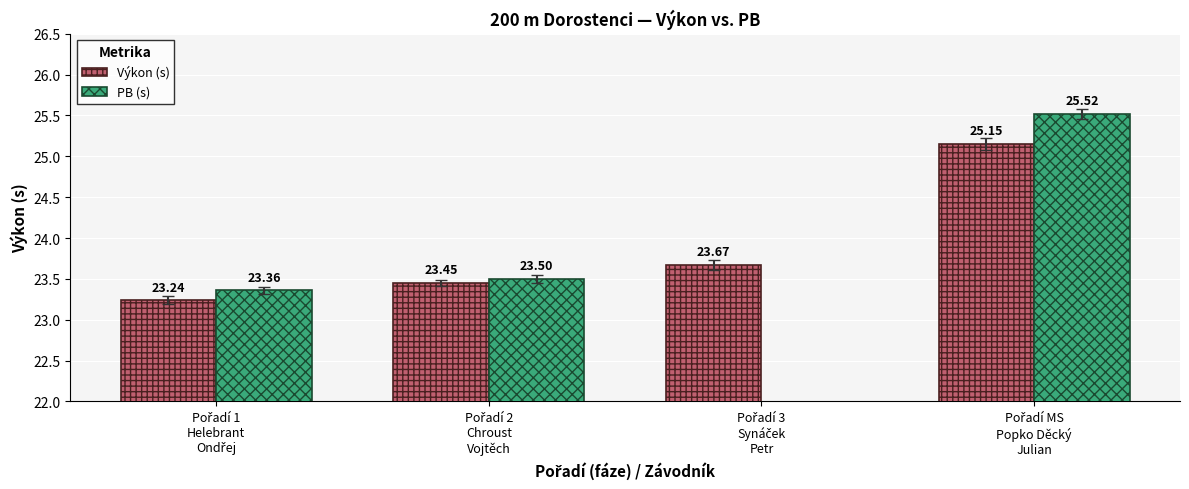

Where is PB (s) nearest to the value 24?

Pořadí 2
Chroust
Vojtěch